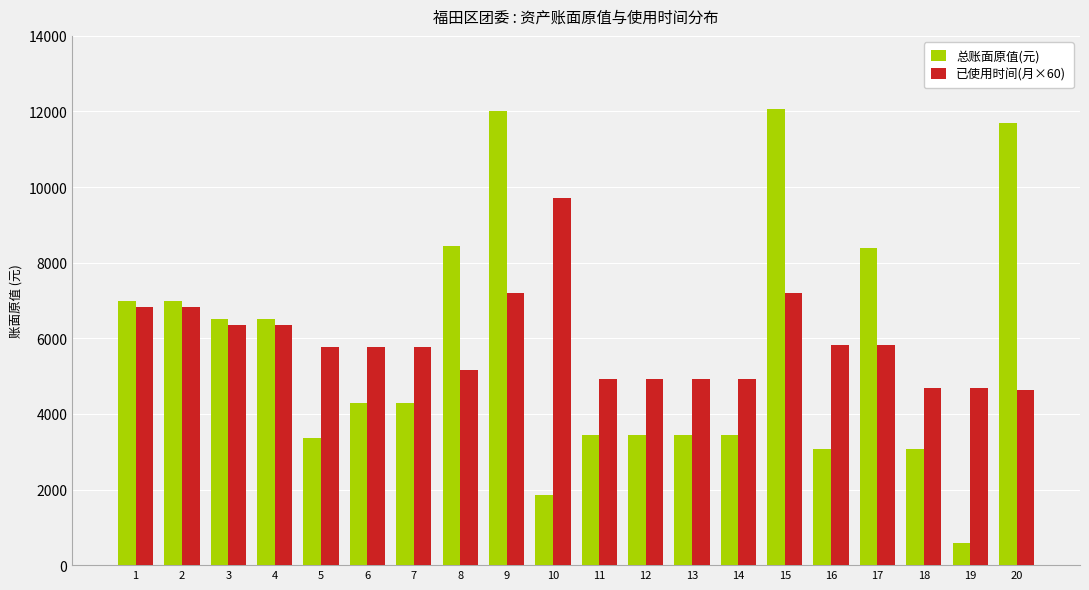

What is the sum of the 总账面原值(元) values at 5 and 8?

11810.0